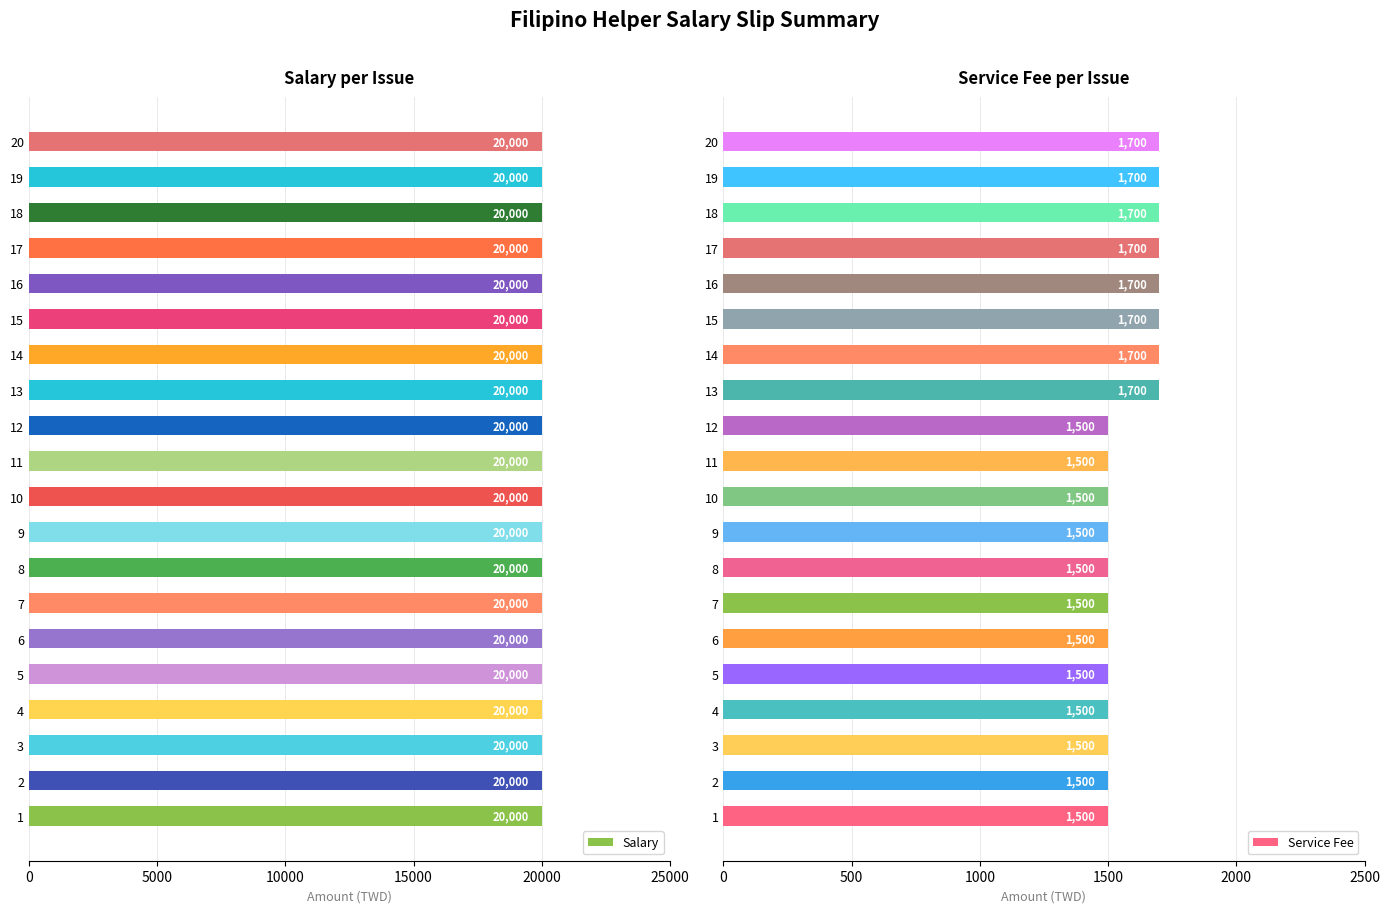

The value of Service Fee at 16 is 717.1. True or false?

False